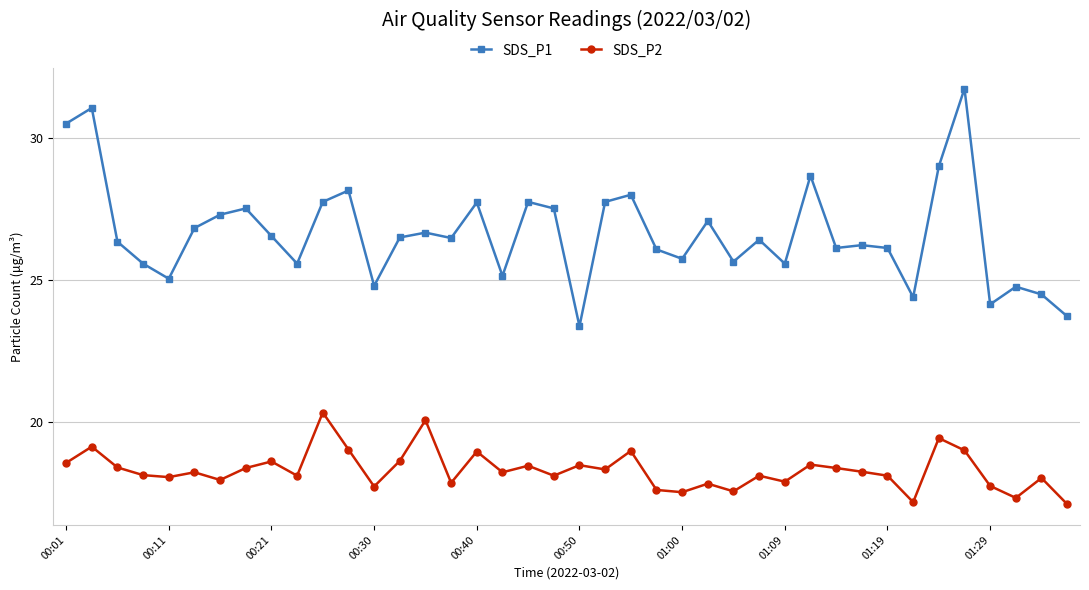

True or false: SDS_P1 and SDS_P2 cross at least once.

False